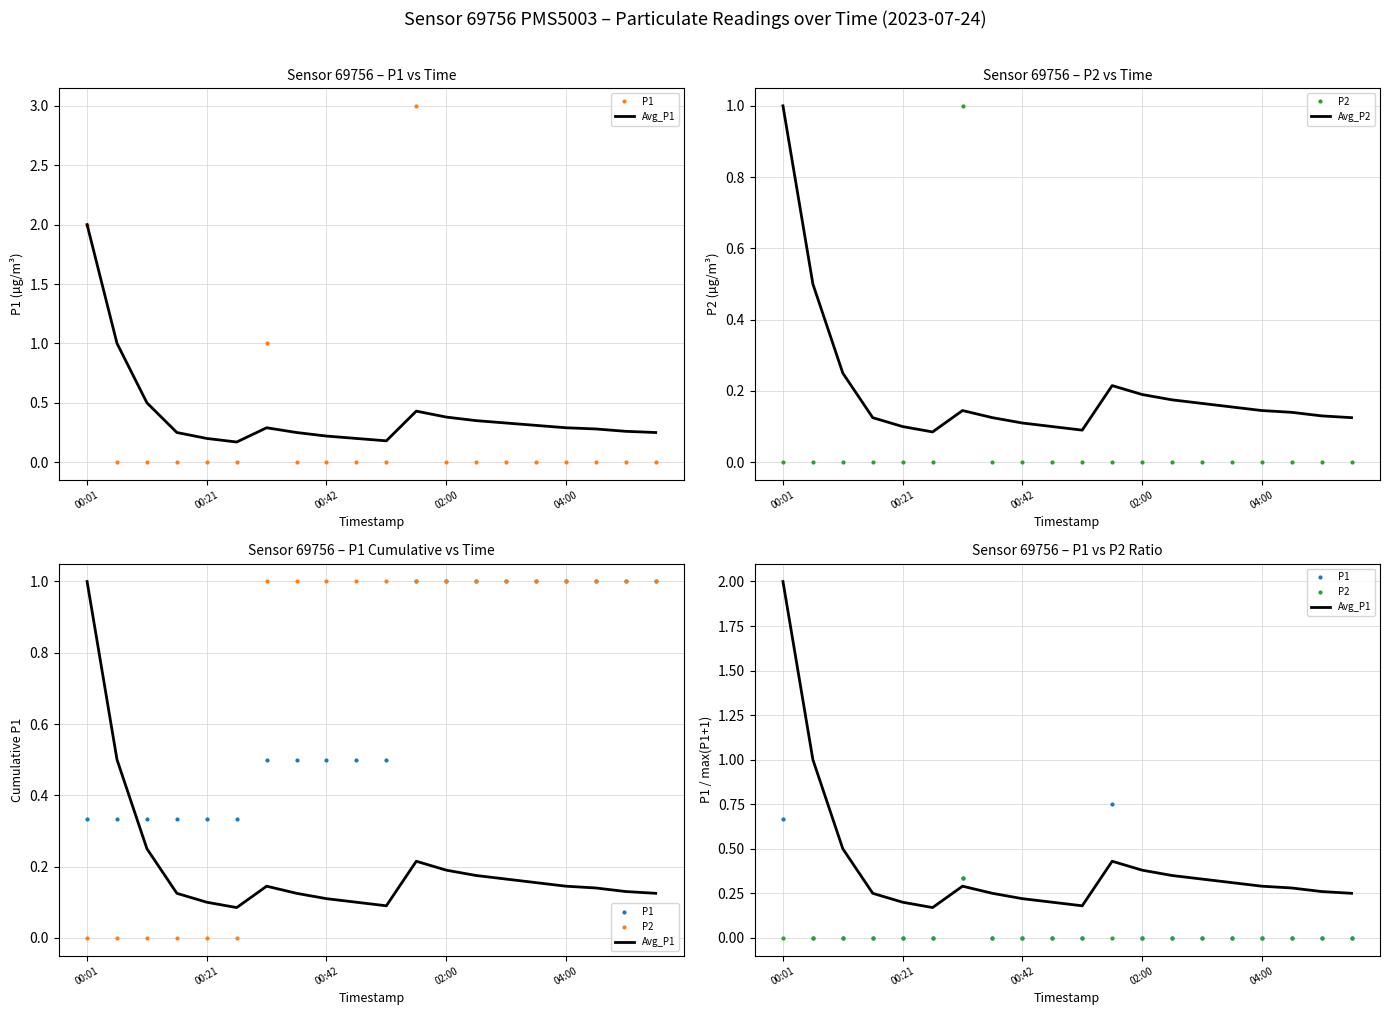

The value of Avg_P2 at 9 is 0.1. True or false?

True